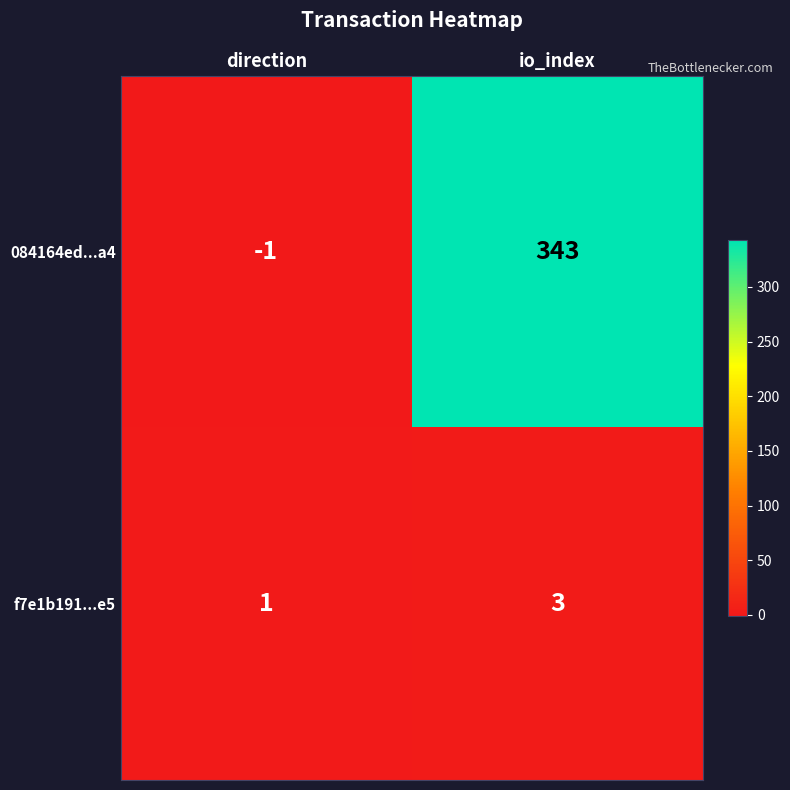

Reading left to right, extract all data points from this chart.

084164ed...a4: -1	343
f7e1b191...e5: 1	3